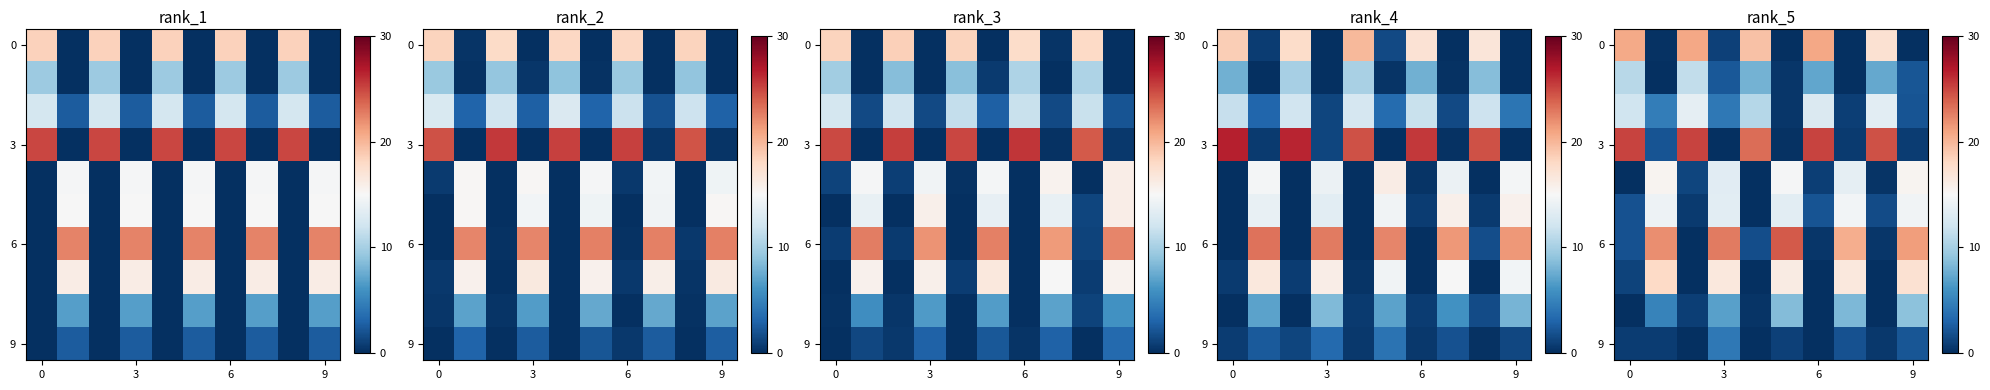

At how many categories does at least one series exceed 11?

10